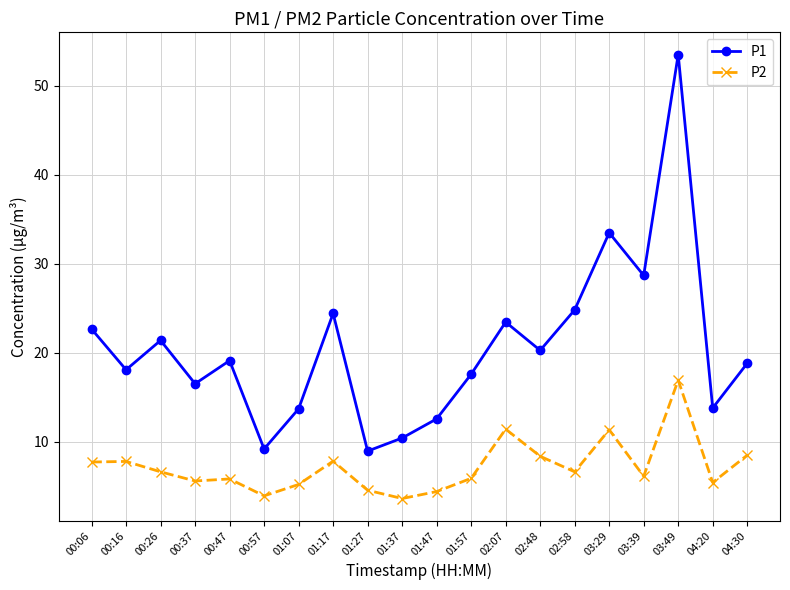

Which series changed the most between 01:07 and 03:29?

P1